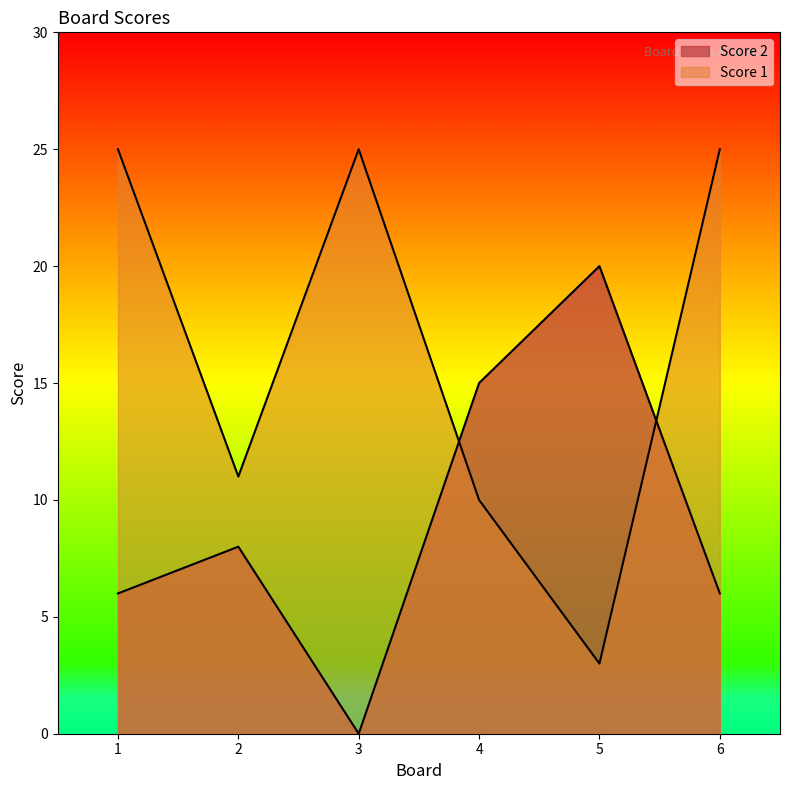

Which series has the largest total across all categories?

Score 1